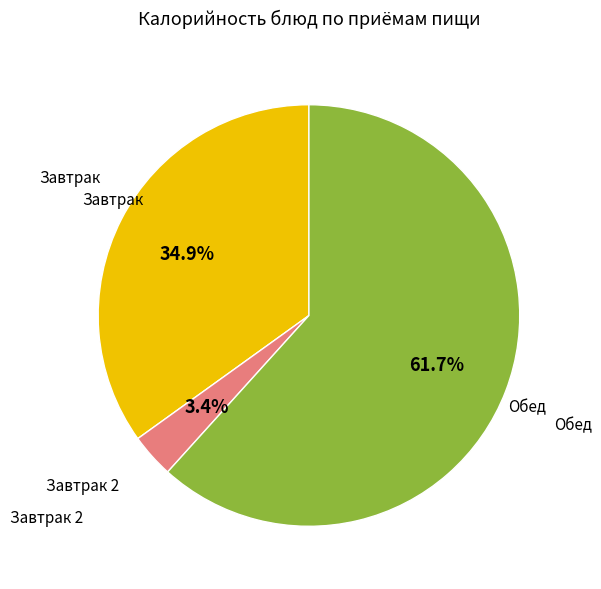

Is there a majority slice in this chart?

Yes